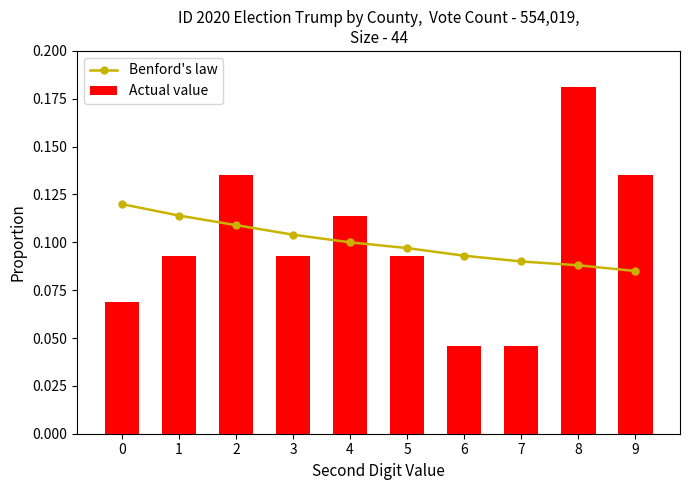

At how many categories does at least one series exceed 0?

10